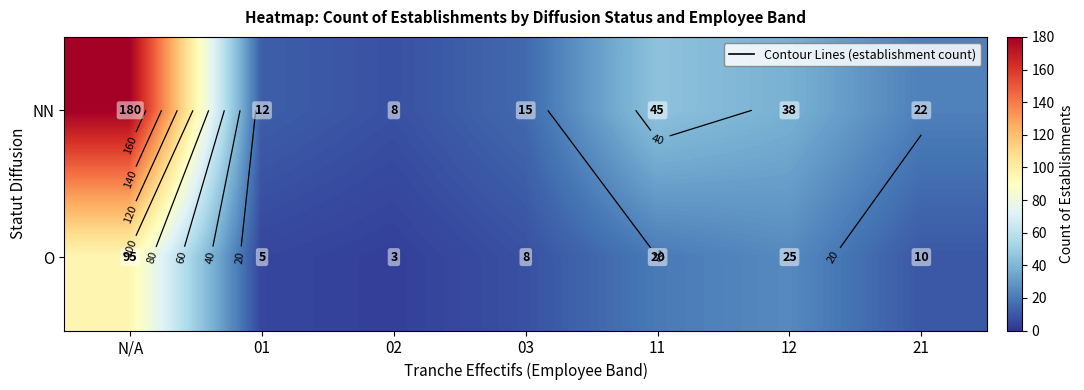

What is the sum of the NN values at N/A and 11?

225